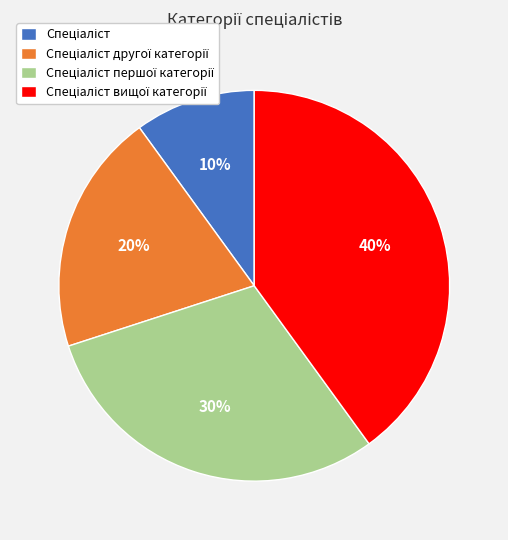

To the nearest percent, what is the difference between the largest and smallest slice percentages?

30%